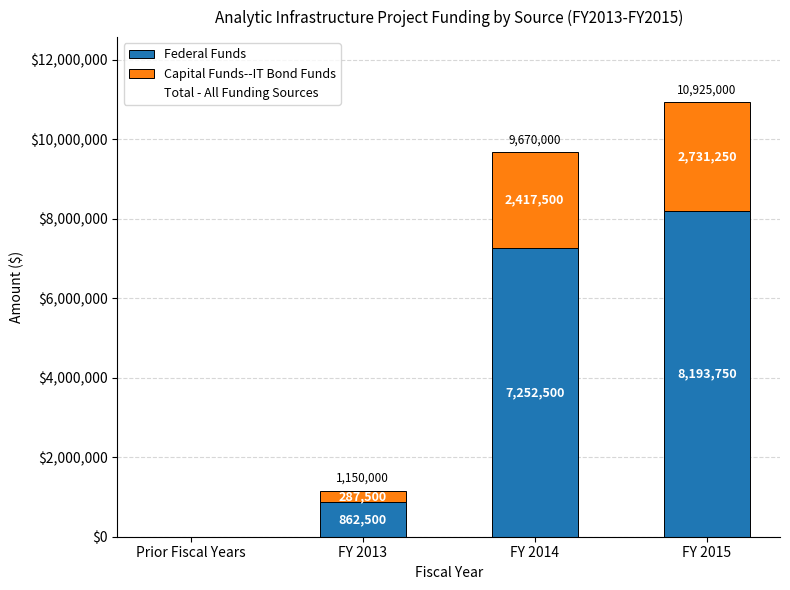

How many values in Federal Funds are above zero?

3